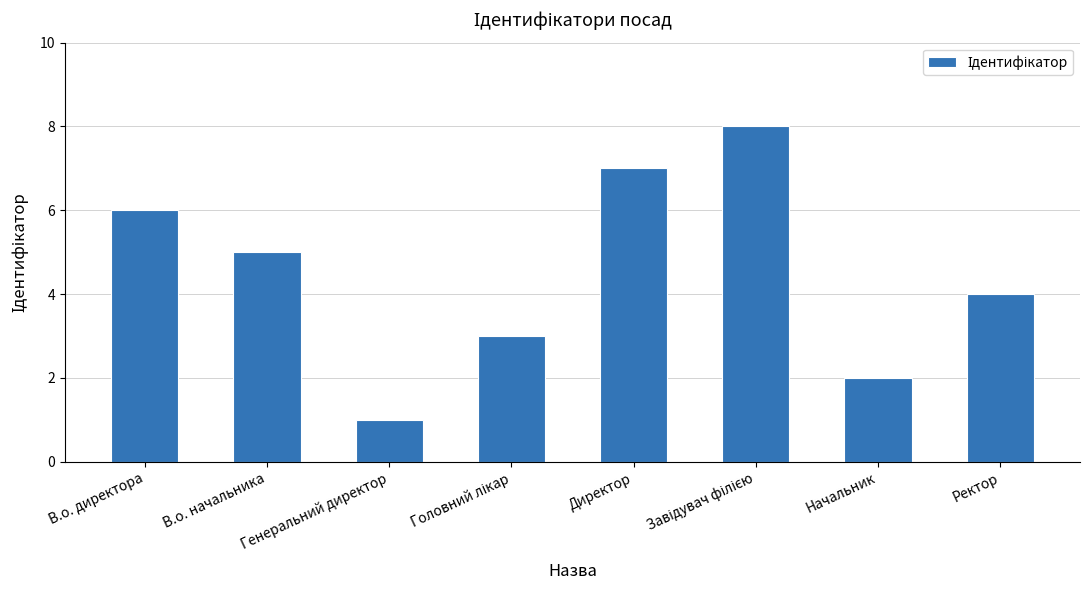

What is the maximum value shown in the chart?

8